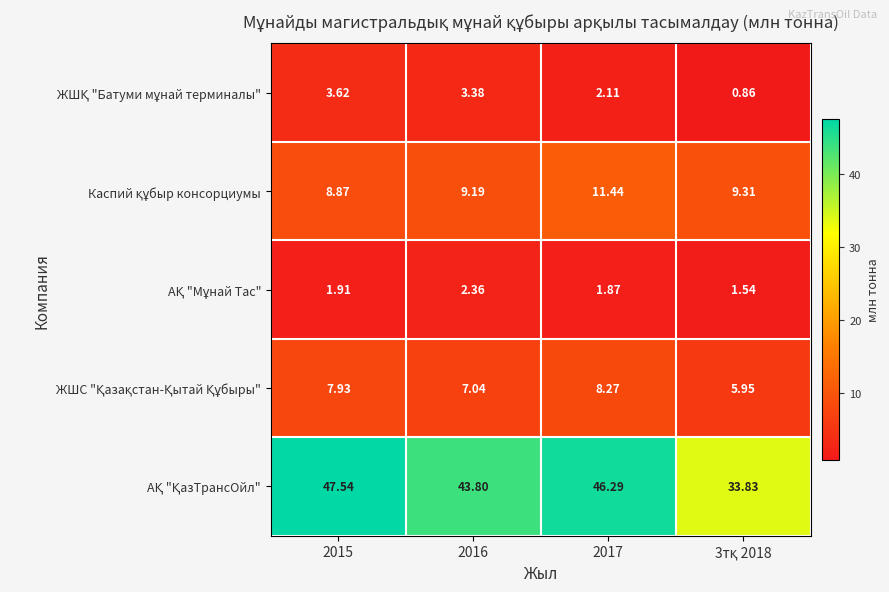

What is the minimum value shown in the chart?

0.9